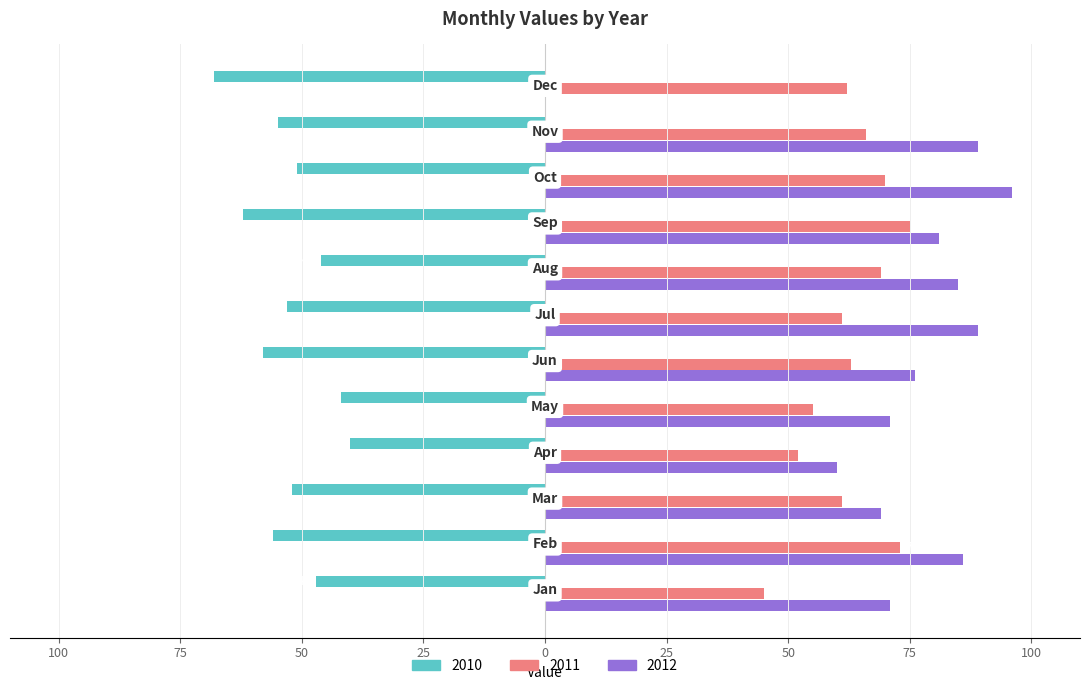

What are all the series names shown in the legend?

2010, 2011, 2012